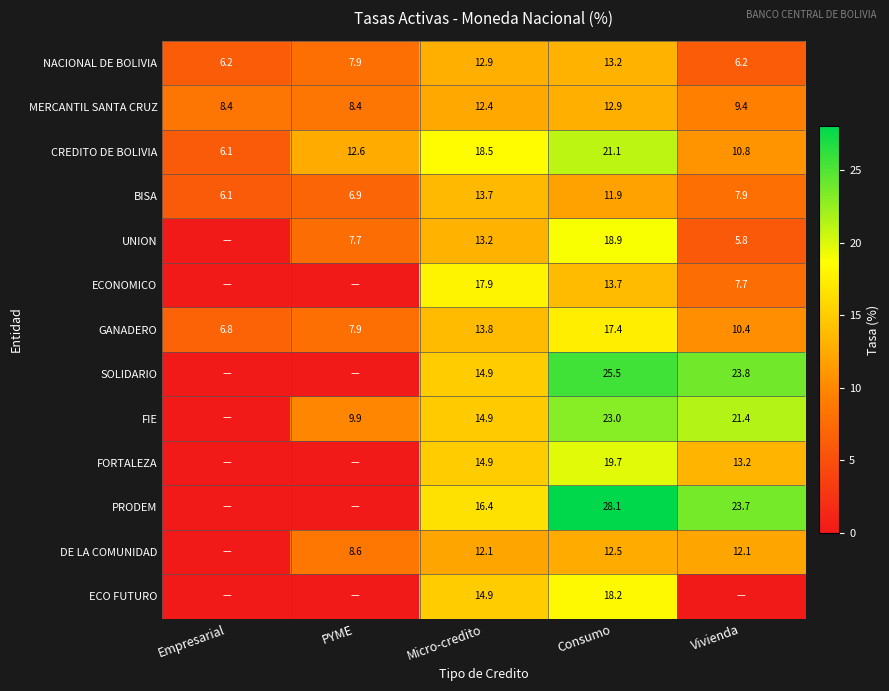

How many data points in CREDITO DE BOLIVIA are less than 12?

2